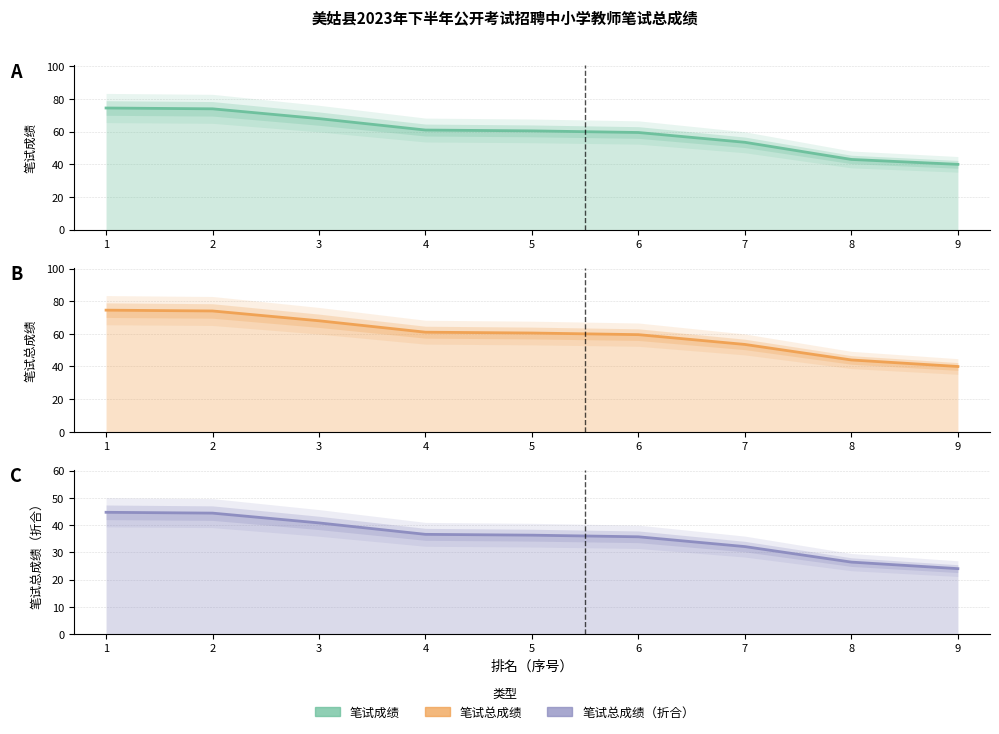

Is the value of 笔试总成绩 at 8 greater than the value of 笔试总成绩（折合） at 6?

Yes